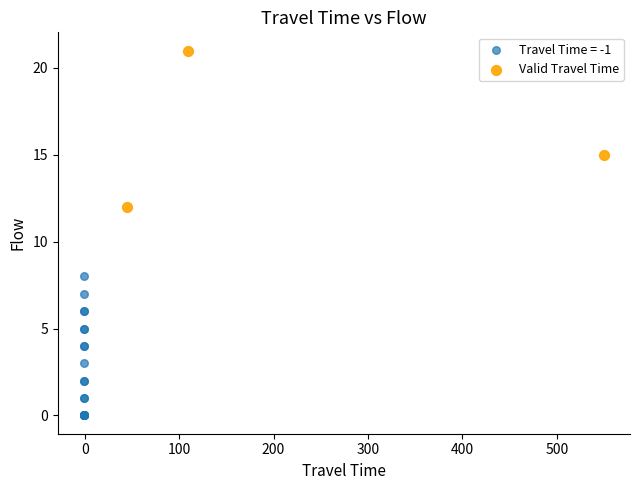

Which series has the widest spread of Y values?

Valid Travel Time